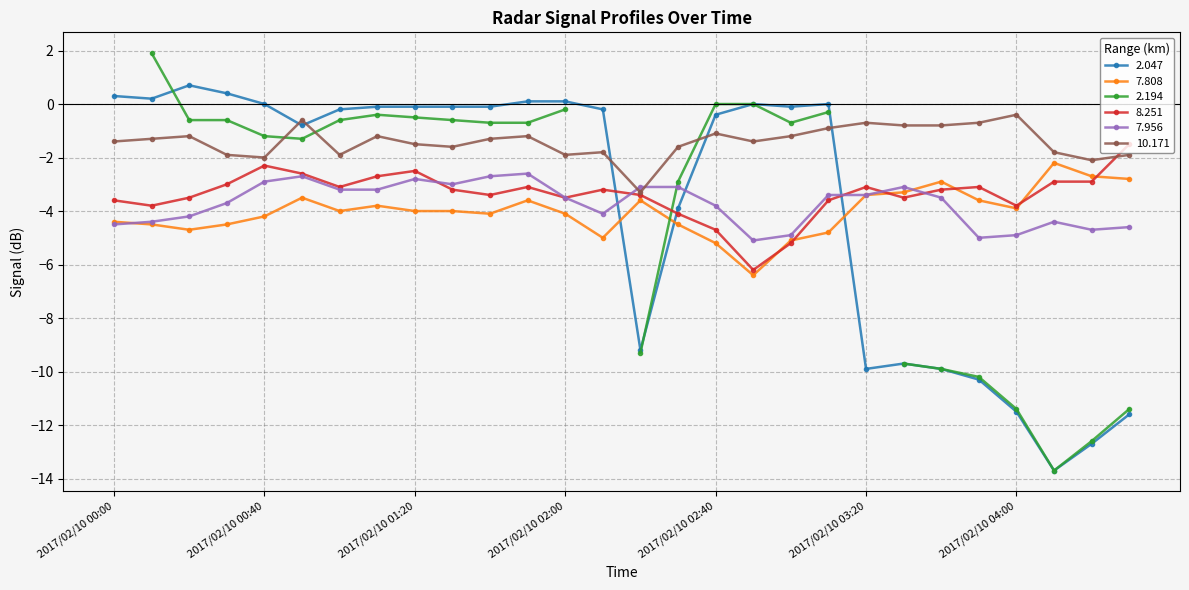

What is the maximum value for 8.251?

-1.5